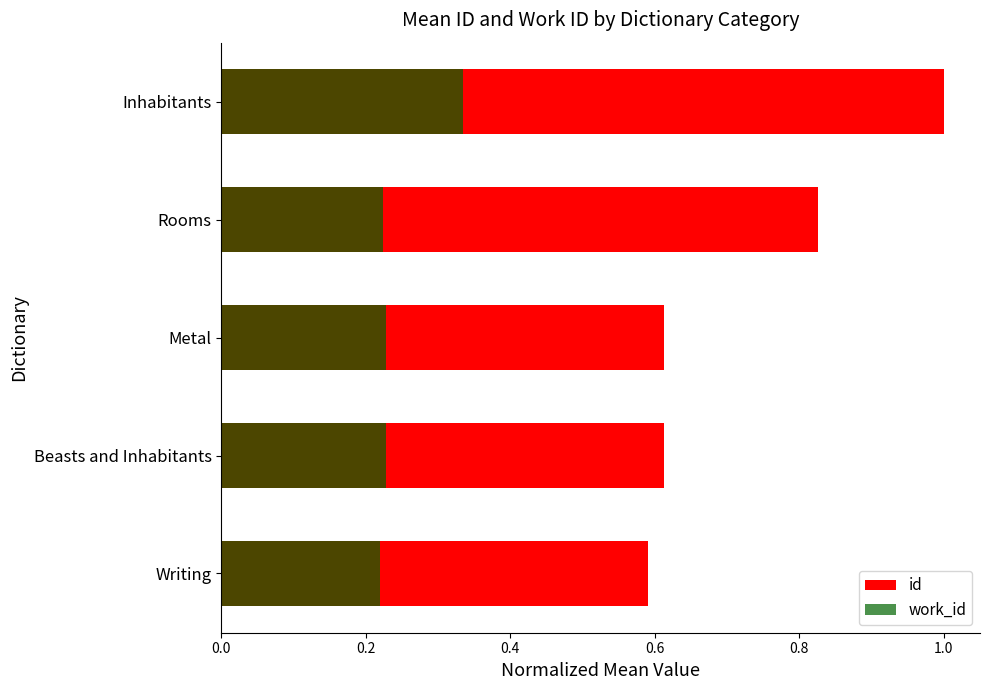

What is the highest value of the id series?

1.0